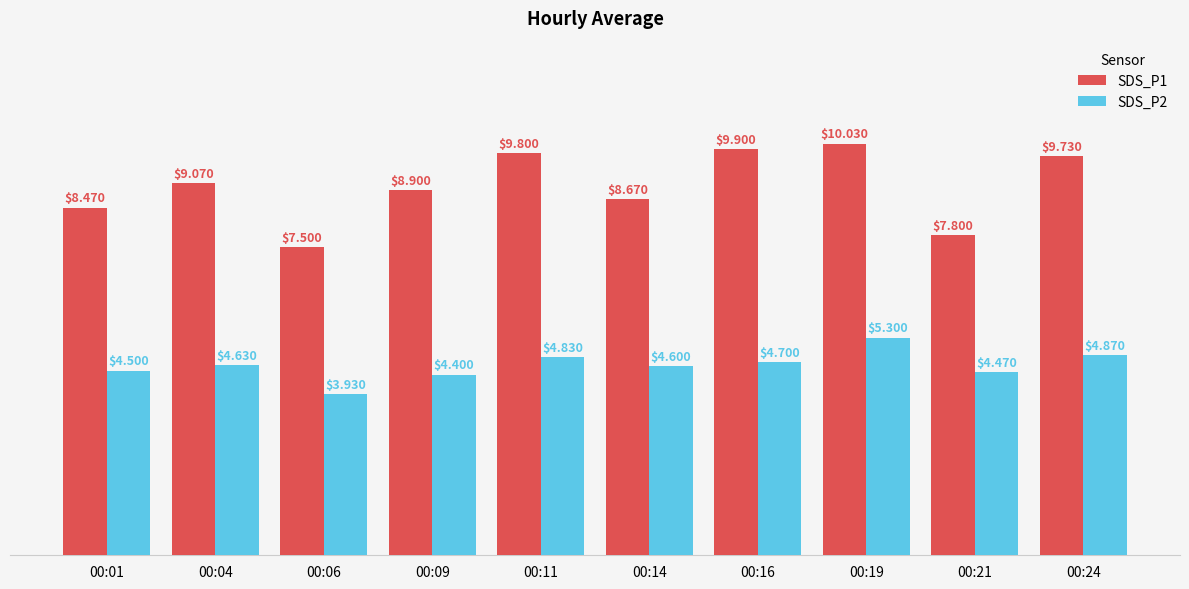

Rank the categories by SDS_P1 value from highest to lowest.

00:19, 00:16, 00:11, 00:24, 00:04, 00:09, 00:14, 00:01, 00:21, 00:06